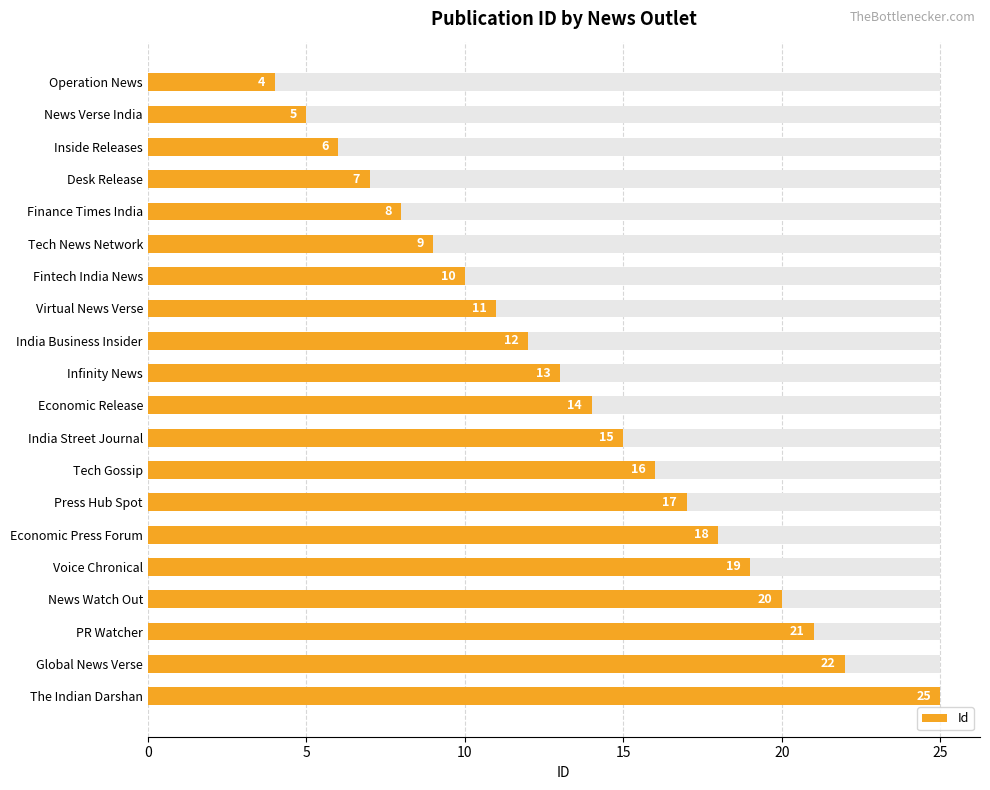

Are the bars grouped side by side (vs. stacked)?

No